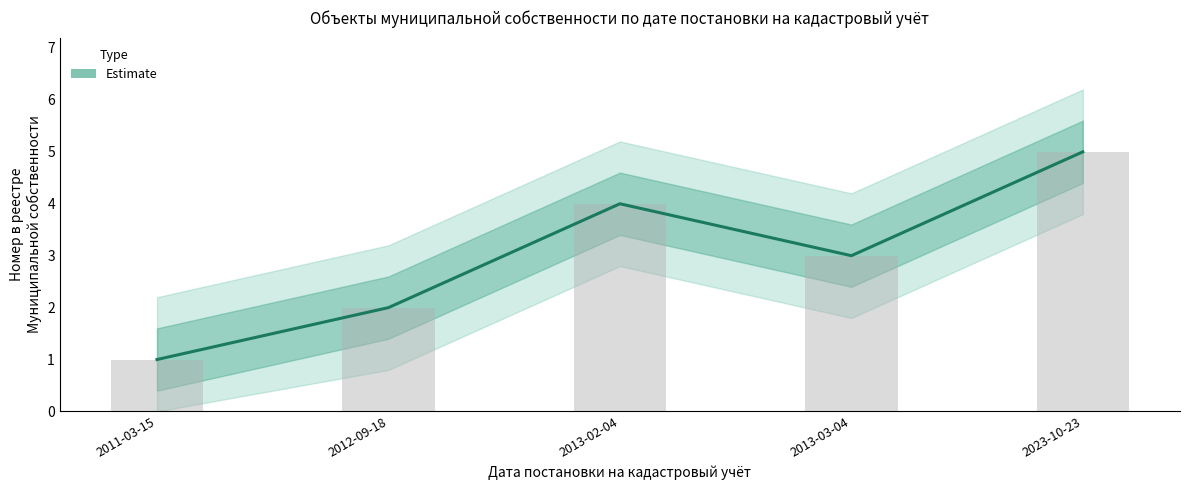

What is the smallest value displayed?

1